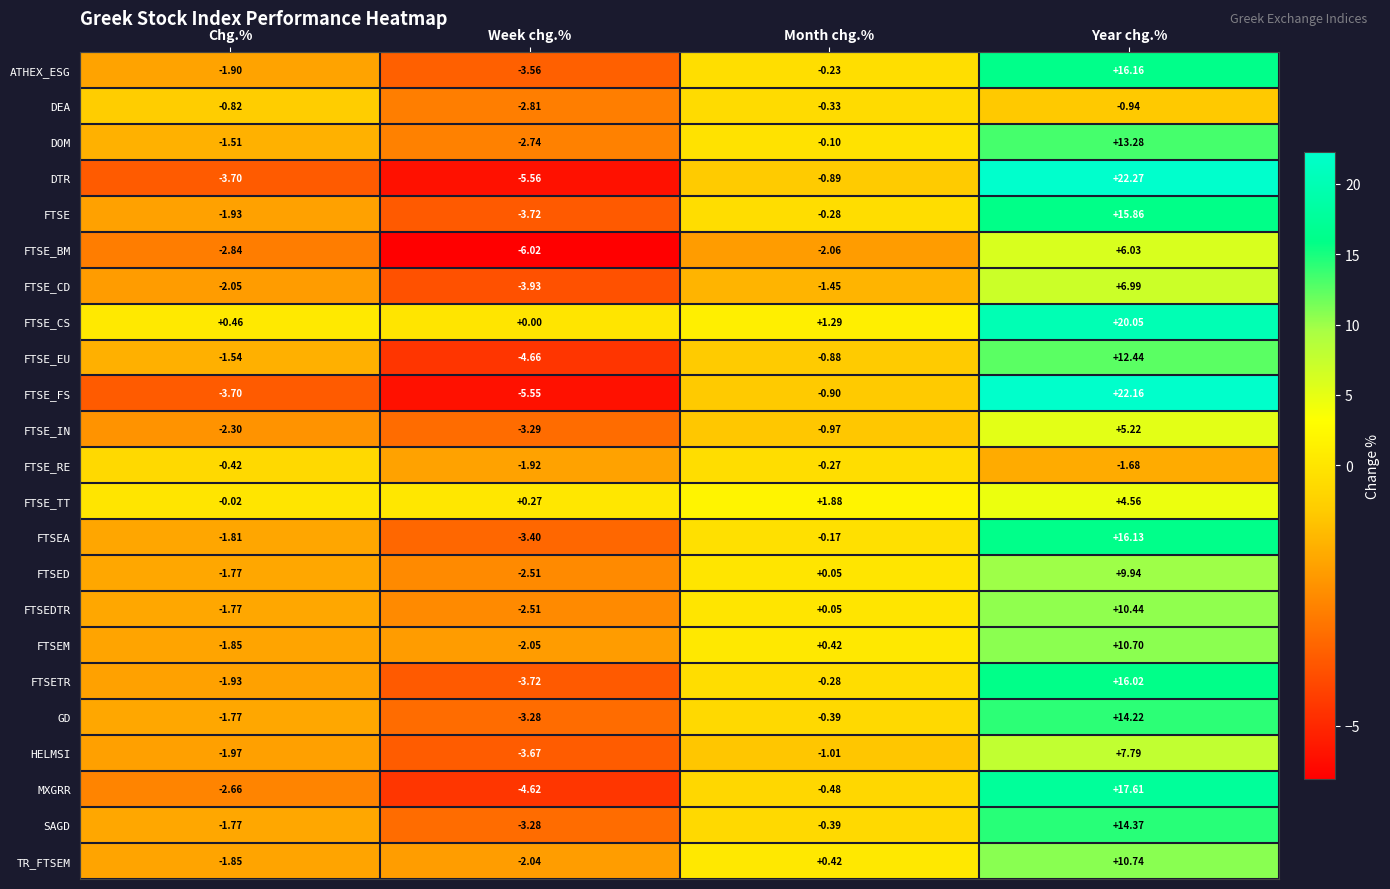

Is the value of FTSE_IN at Month chg.% greater than the value of TR_FTSEM at Year chg.%?

No